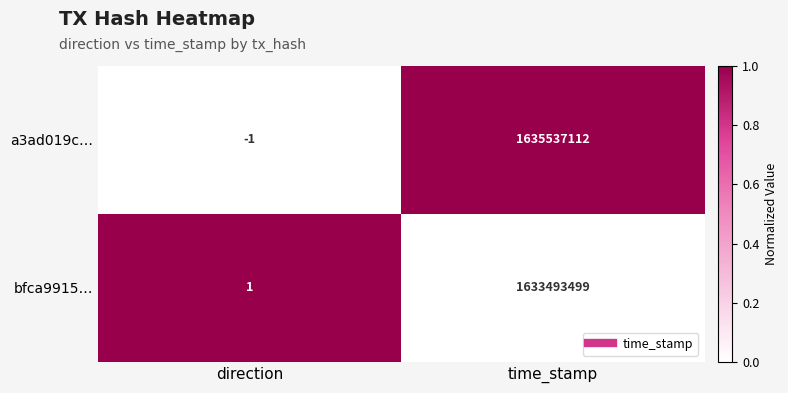

What is the spread (max minus min) of values at time_stamp?

2043613